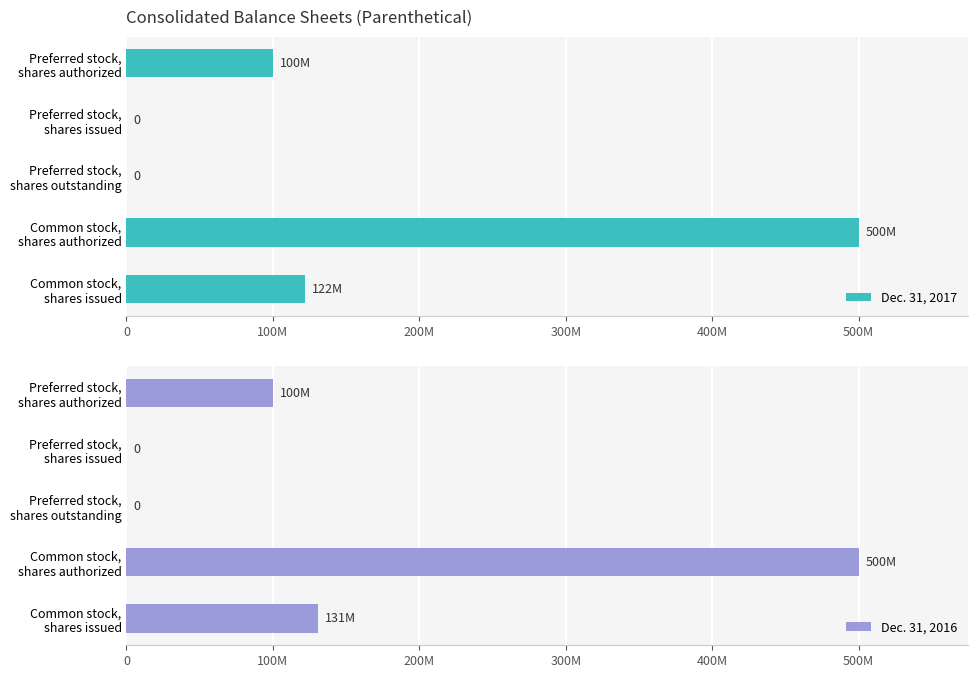

What position from the left is Preferred stock, shares issued?

2